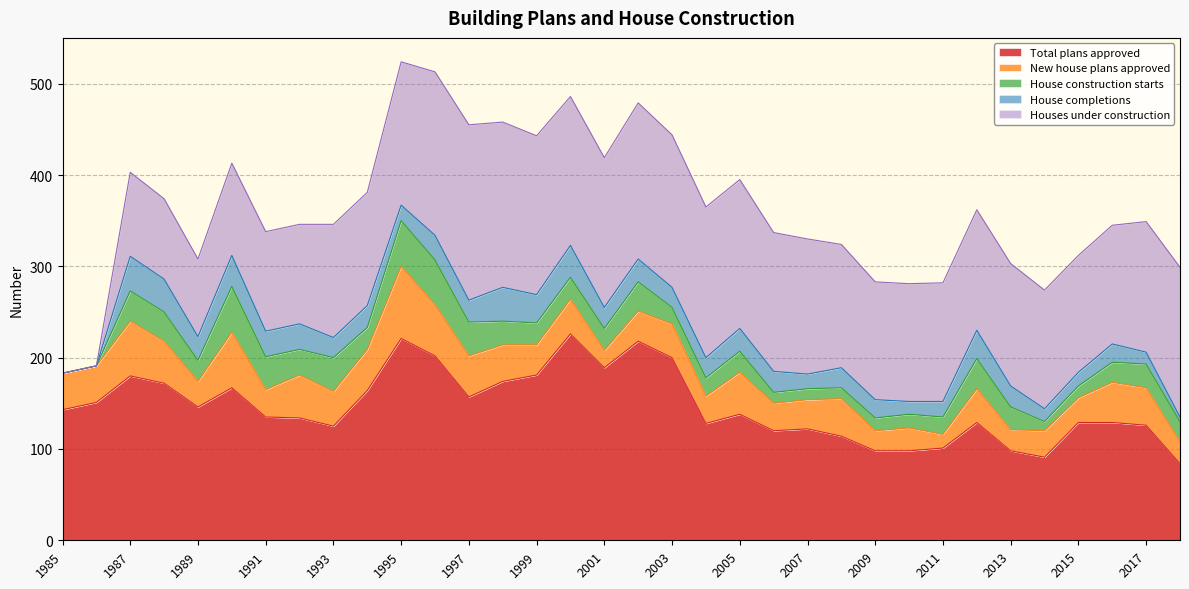

Is the value of House completions at 2009 greater than the value of House construction starts at 2002?

No